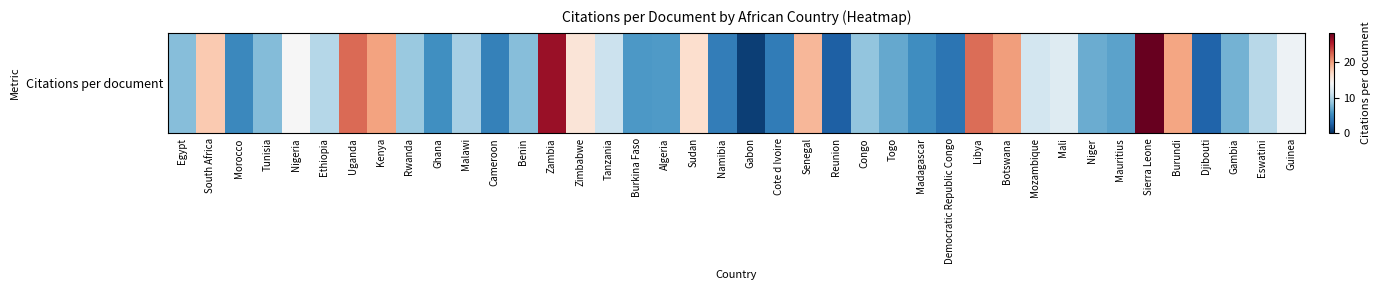

What is the smallest value displayed?

0.9